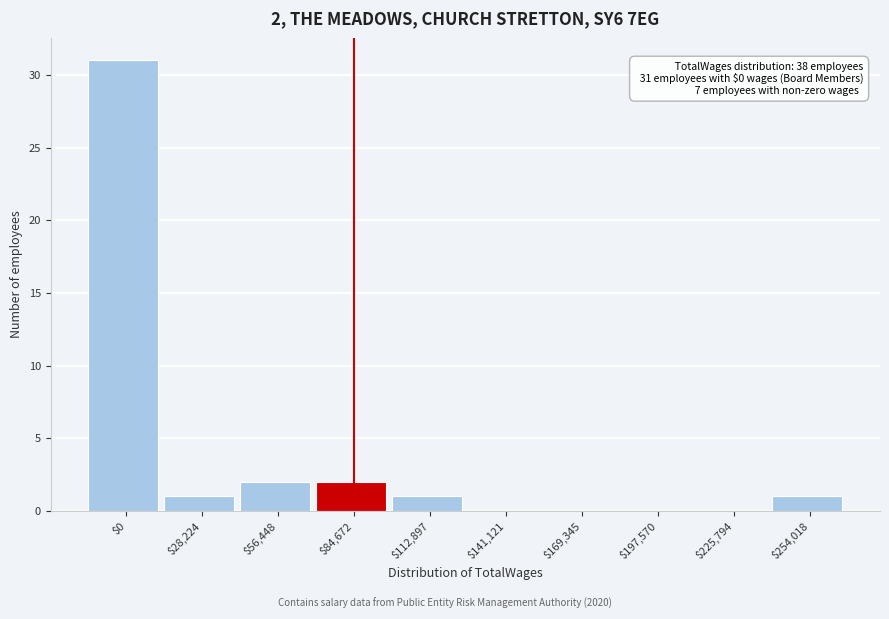

The value at $141,121 is -11. True or false?

False